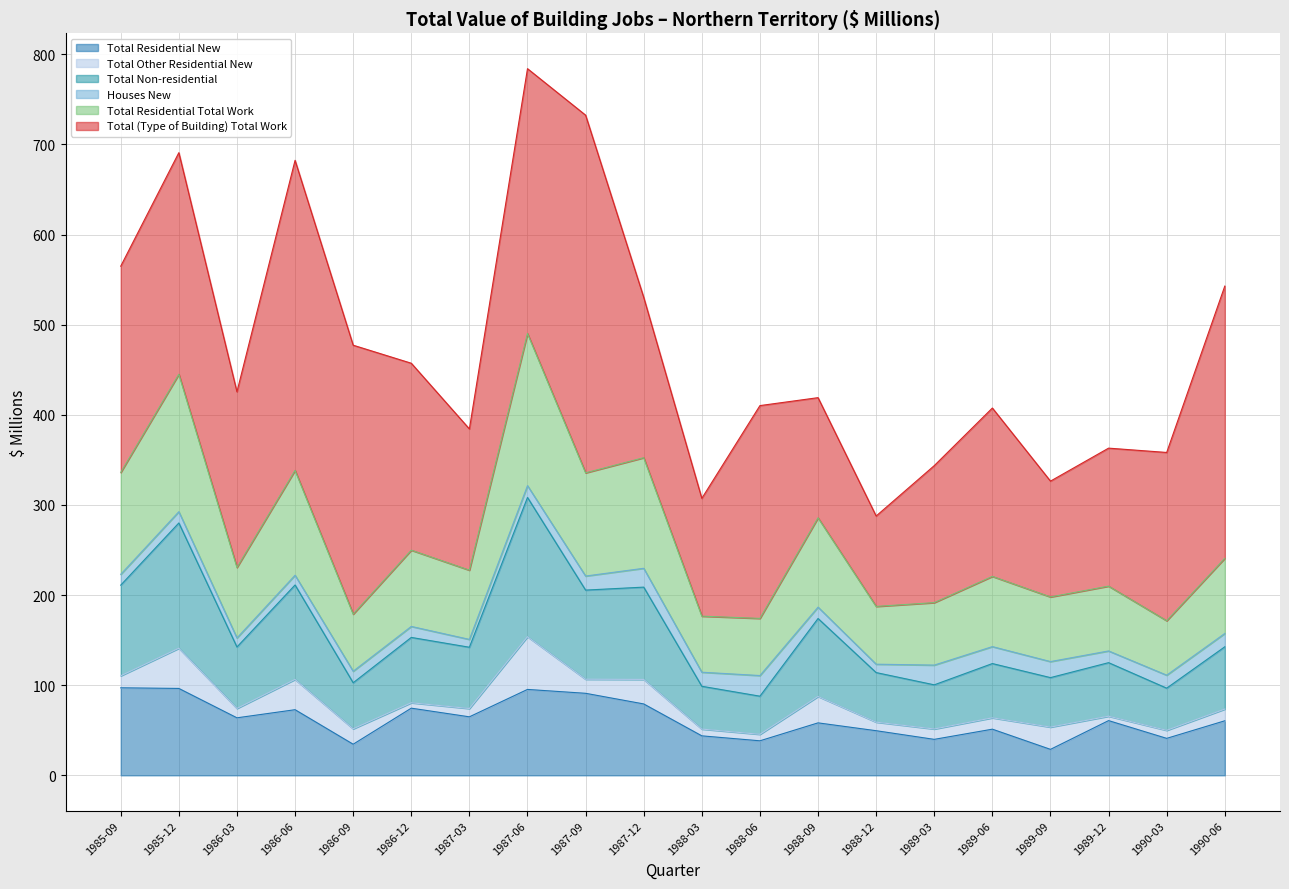

The Total Residential Total Work series shows 191.6 at 1989-03. True or false?

True